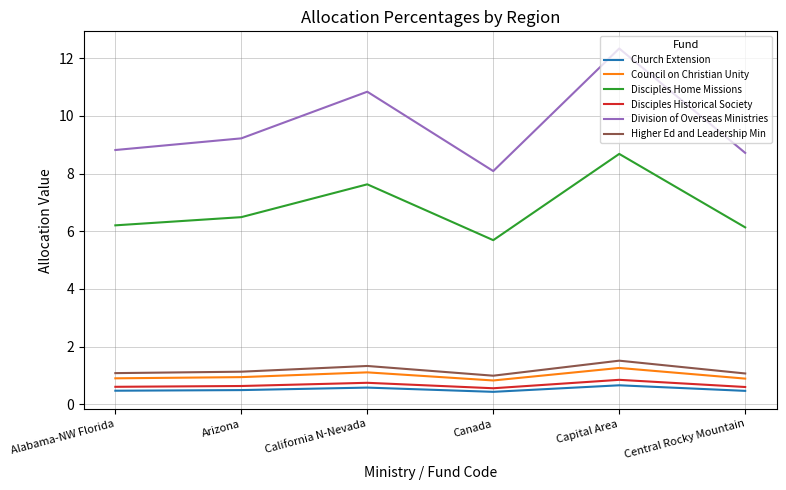

Which series has the largest range (max minus min)?

Division of Overseas Ministries